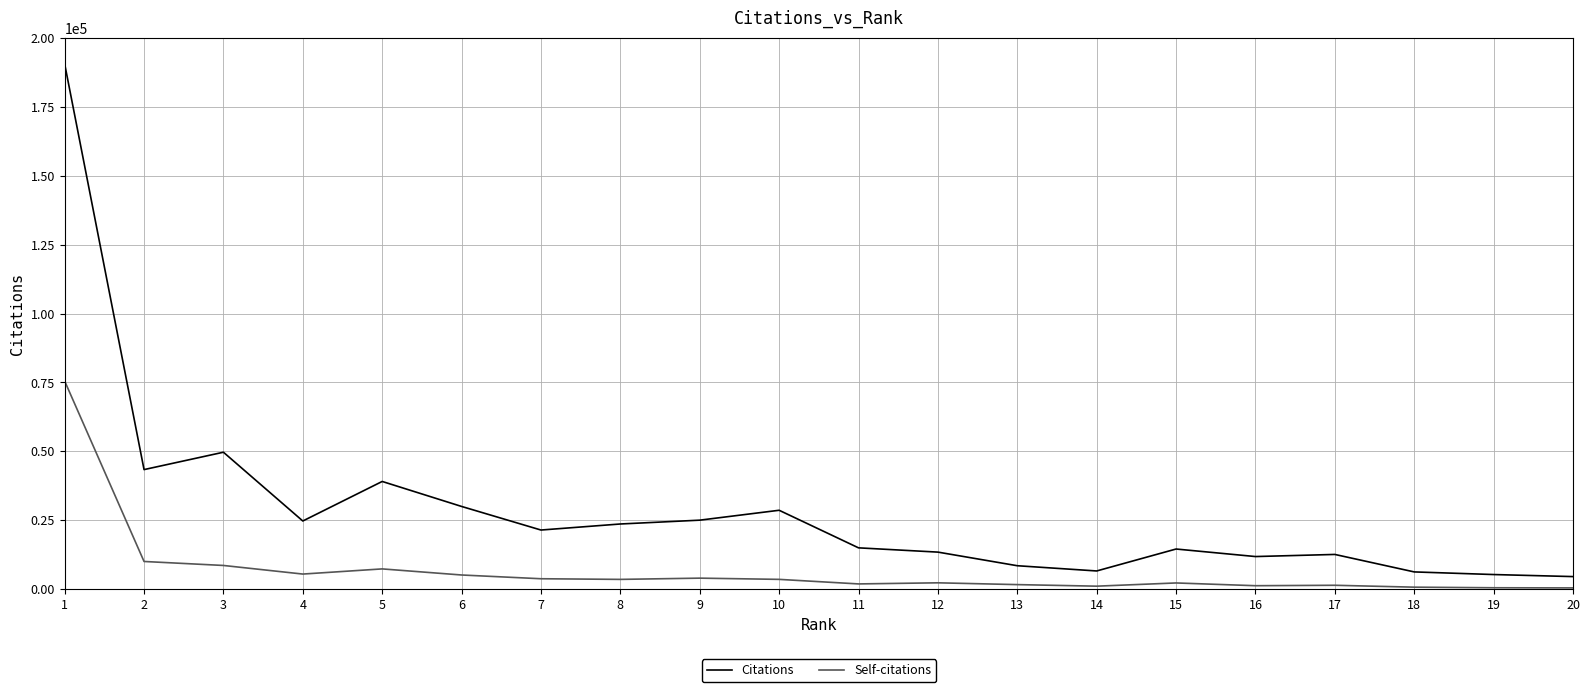

The value of Citations at 1 is 190631. True or false?

True